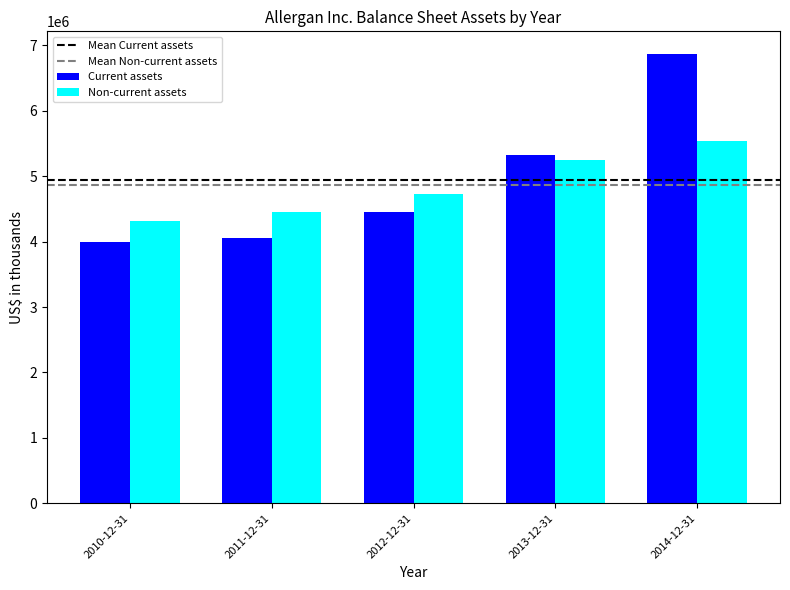

The value of Current assets at 2013-12-31 is 2543405. True or false?

False